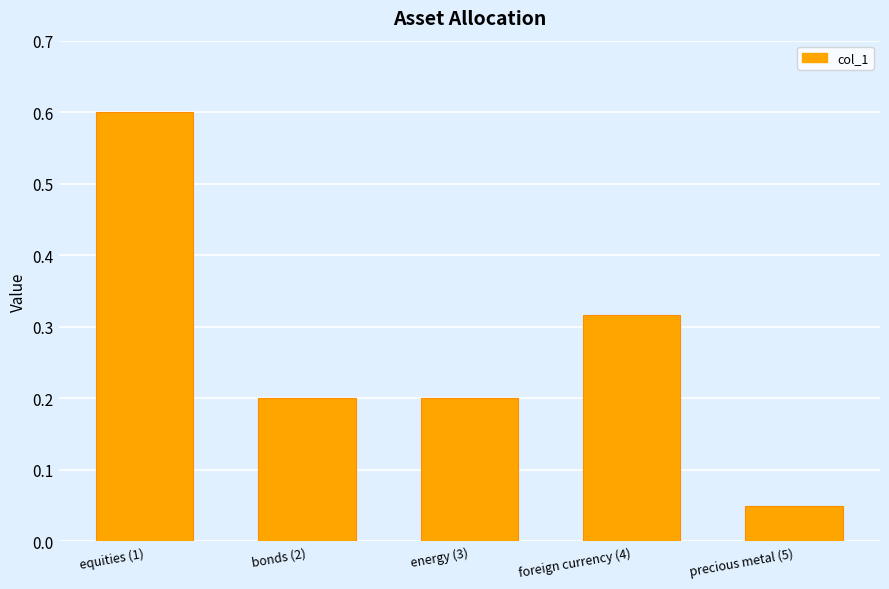

What position from the left is precious metal (5)?

5